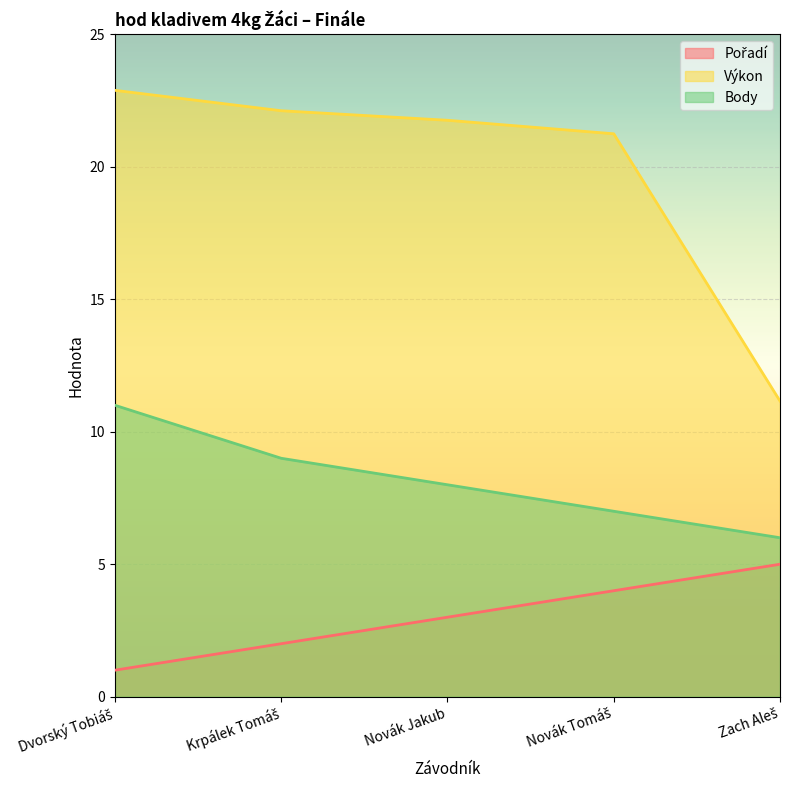

The value of Výkon at Krpálek Tomáš is 22.1. True or false?

True